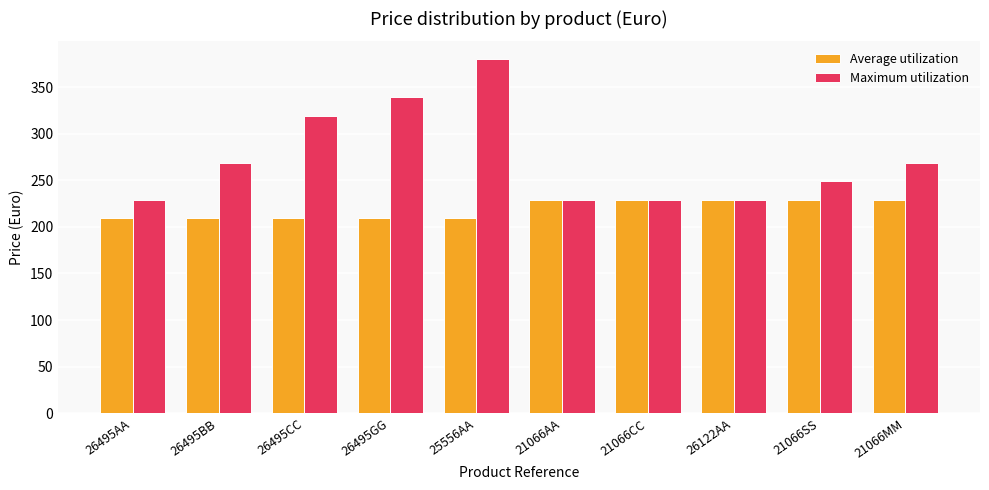

The value of Maximum utilization at 25556AA is 380. True or false?

True